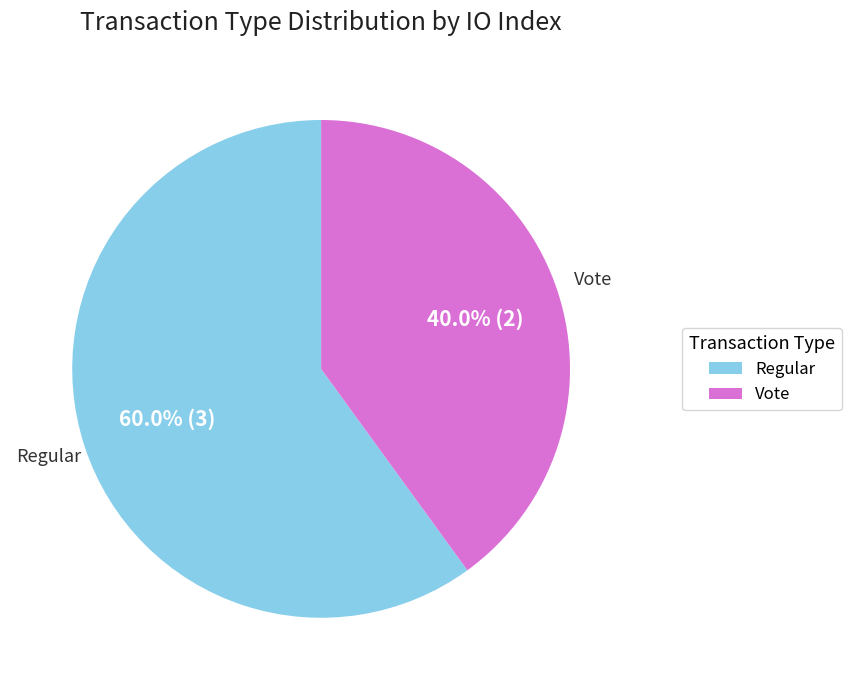

What is the majority slice?

Regular